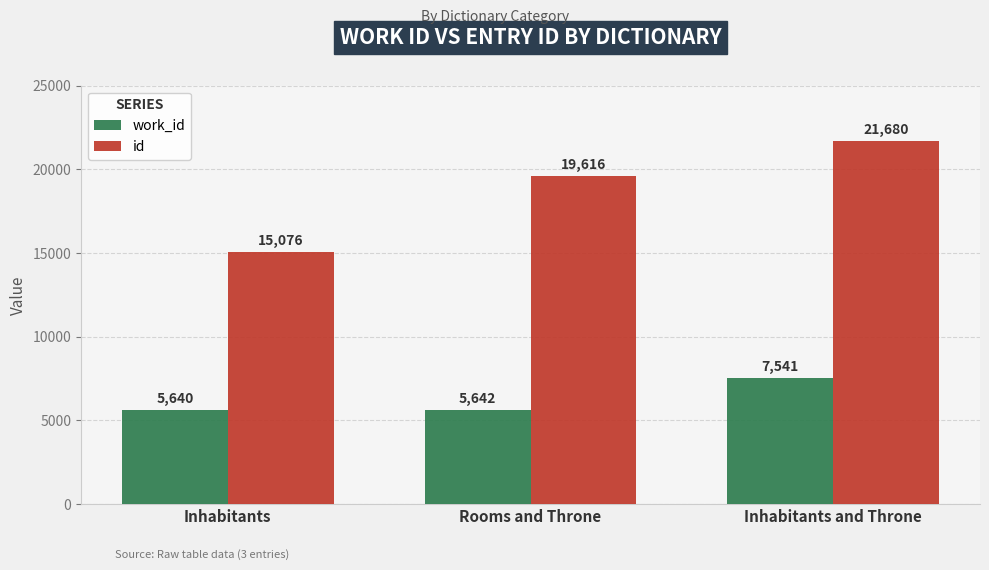

Where is work_id nearest to the value 6590?

Rooms and Throne